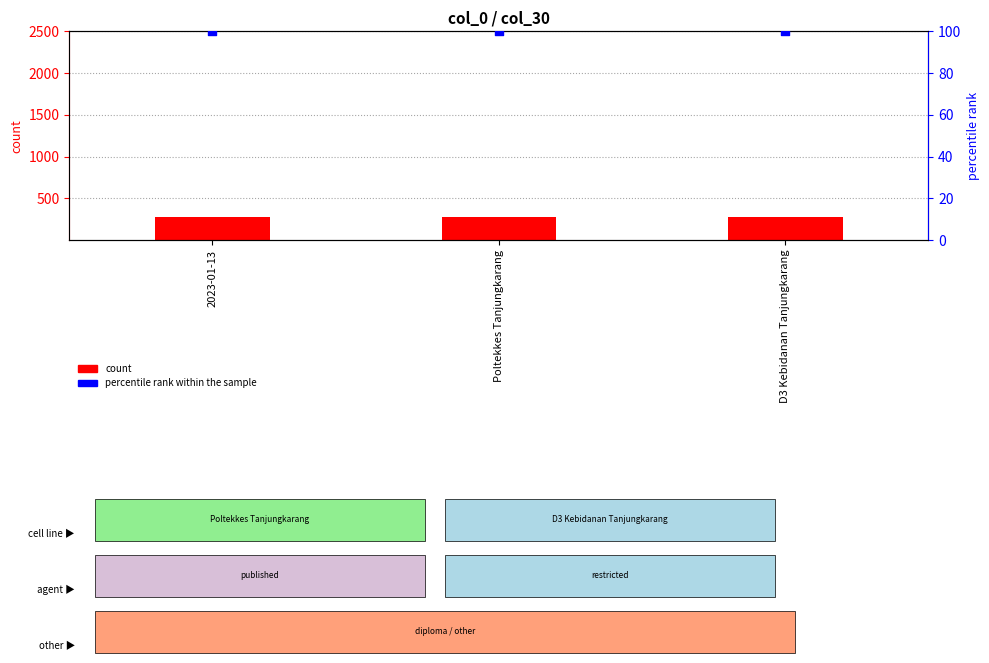

What is the total value across all series at D3 Kebidanan Tanjungkarang?

374